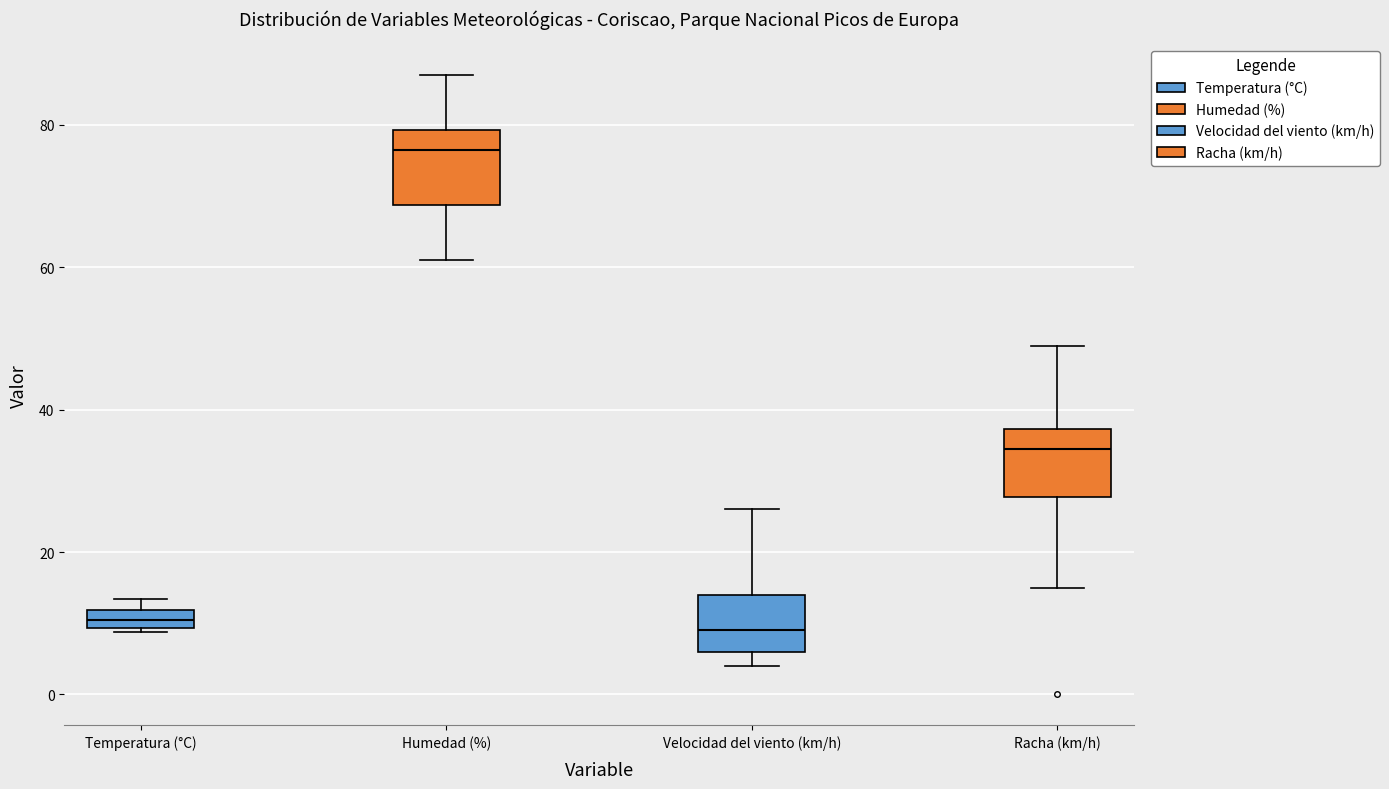

Which box has the highest median line?

Humedad (%)